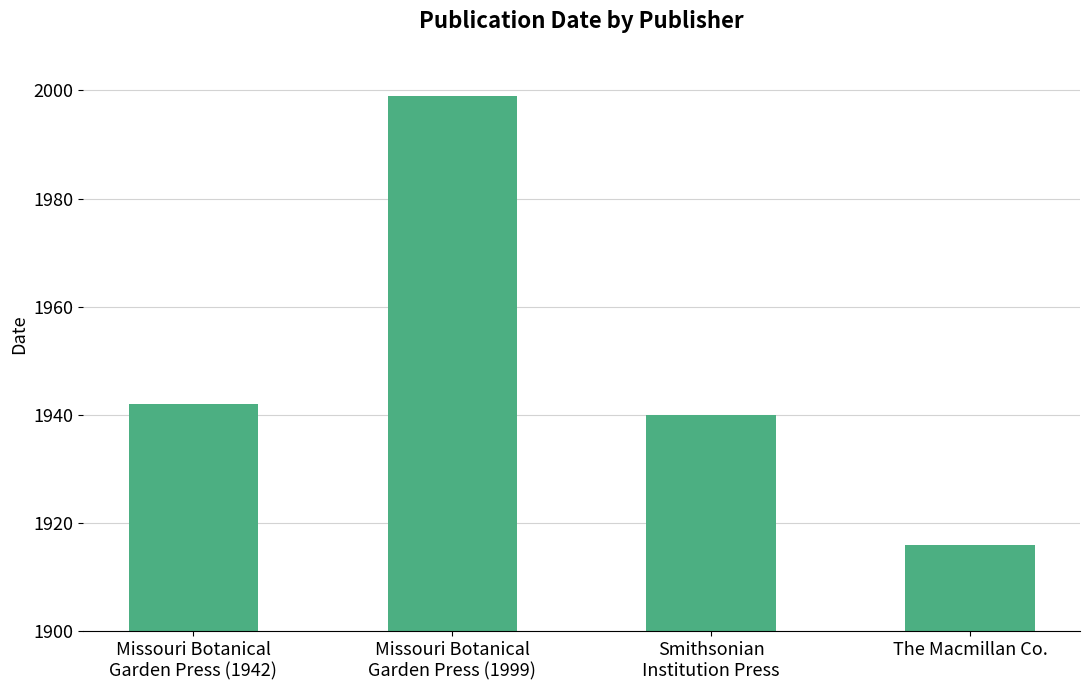

What position from the right is Smithsonian
Institution Press?

2